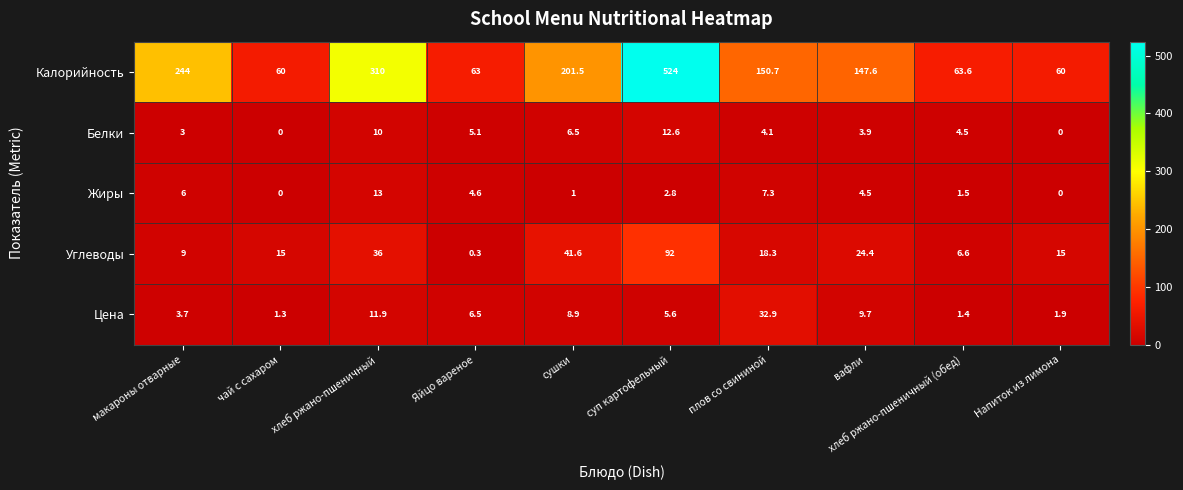

At how many categories does at least one series exceed 79?

6